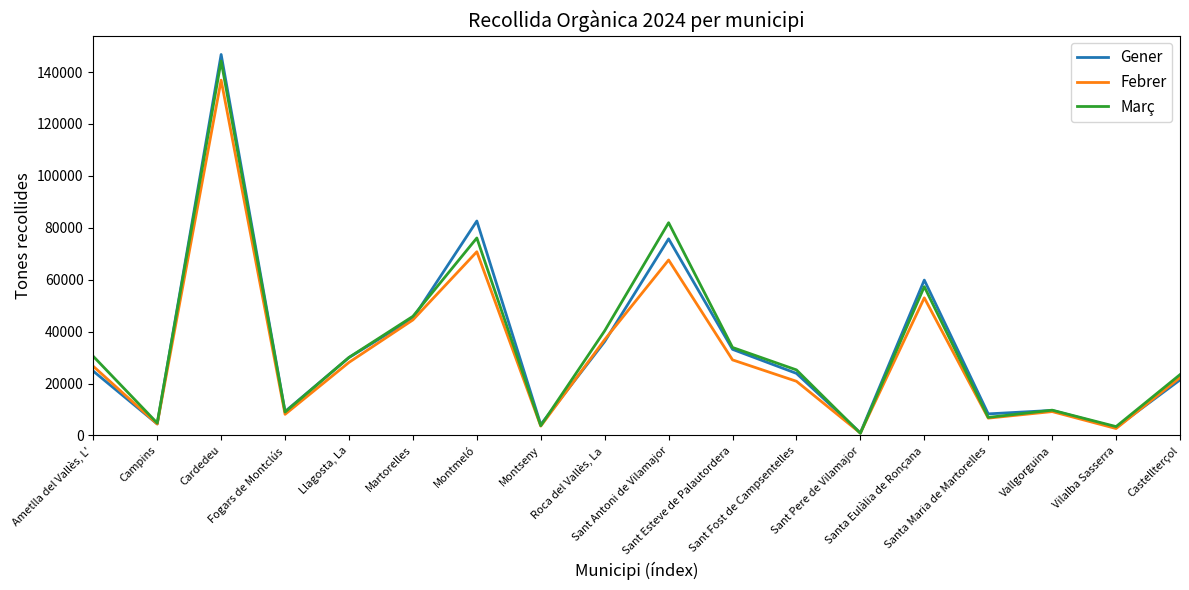

In Gener, how many points are higher than both neighbors (excluding endpoints)?

5